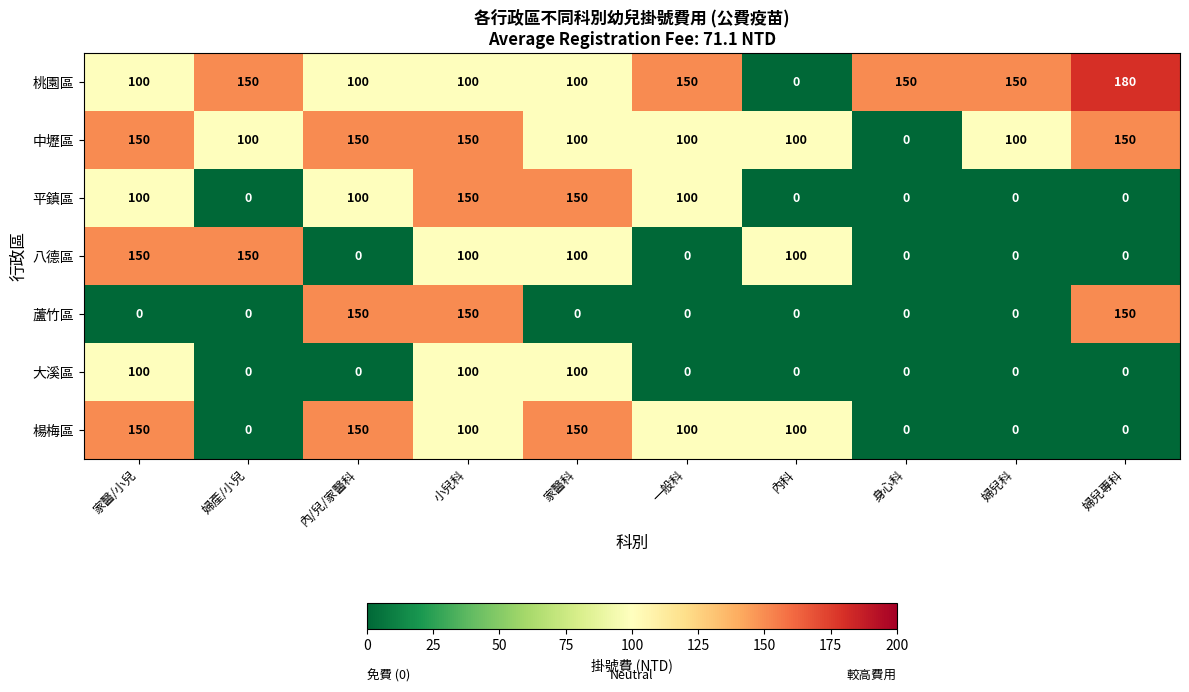

At which category is the sum across all series the highest?

小兒科